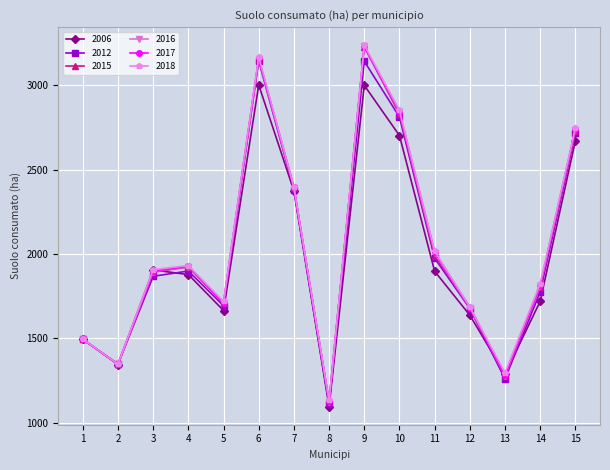

Which series has the largest range (max minus min)?

2016